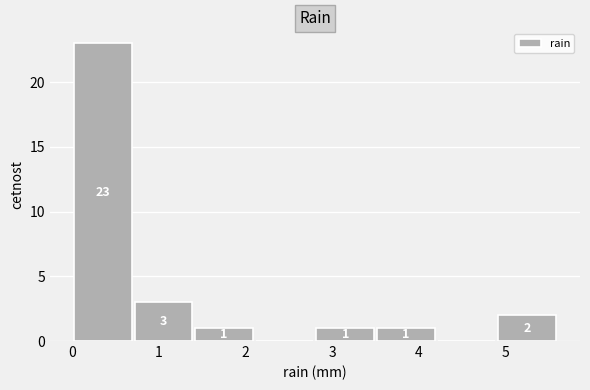

Over which range of the x-axis is the bar tallest?

0.0 to 0.7